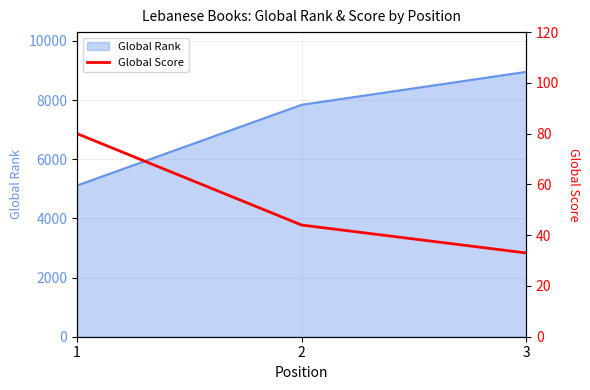

What is the smallest value displayed?

33